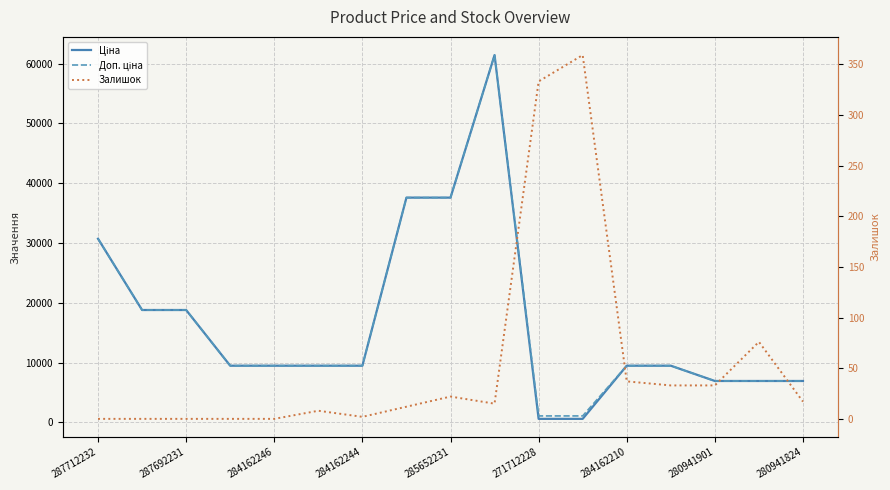

True or false: Доп. ціна has more than 0 points higher than both neighbors.

True